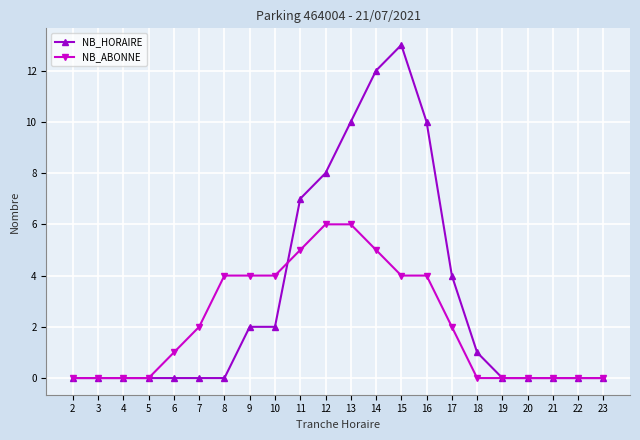

Between 4 and 17, which series saw the biggest shift?

NB_HORAIRE